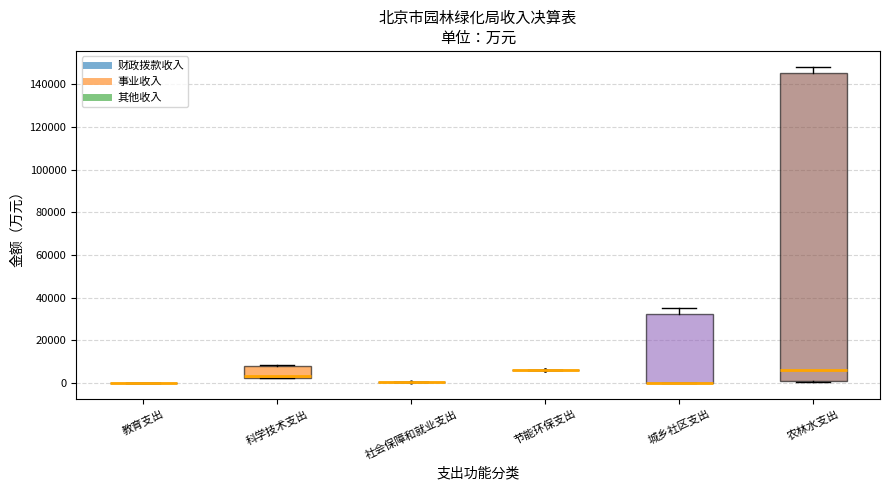

Which box is the tallest, from its lower edge to its upper edge?

农林水支出